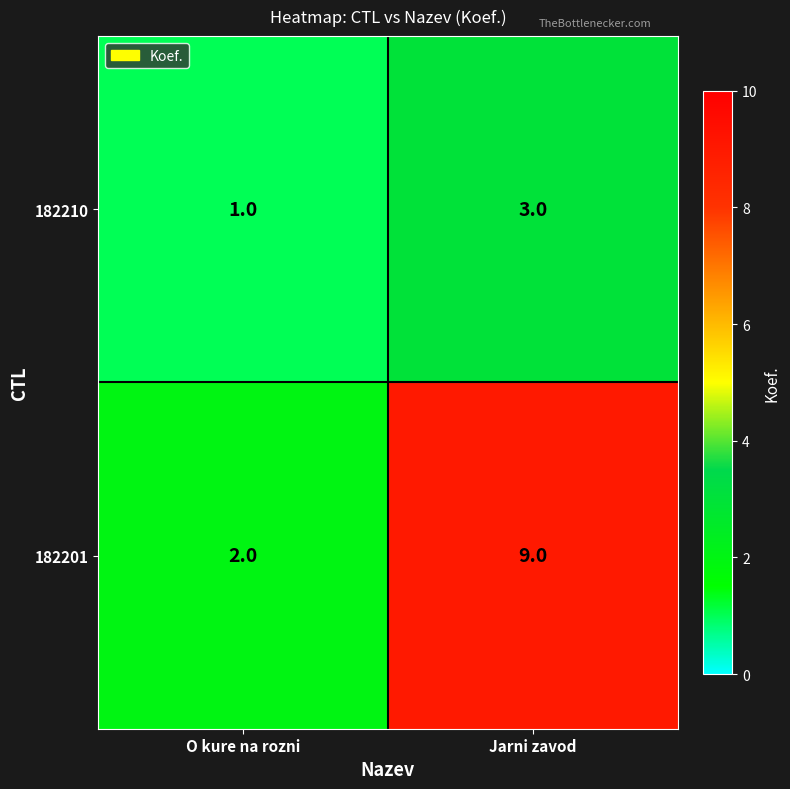

Reading left to right, list all the values displayed in this chart.

182210: 1	3
182201: 2	9